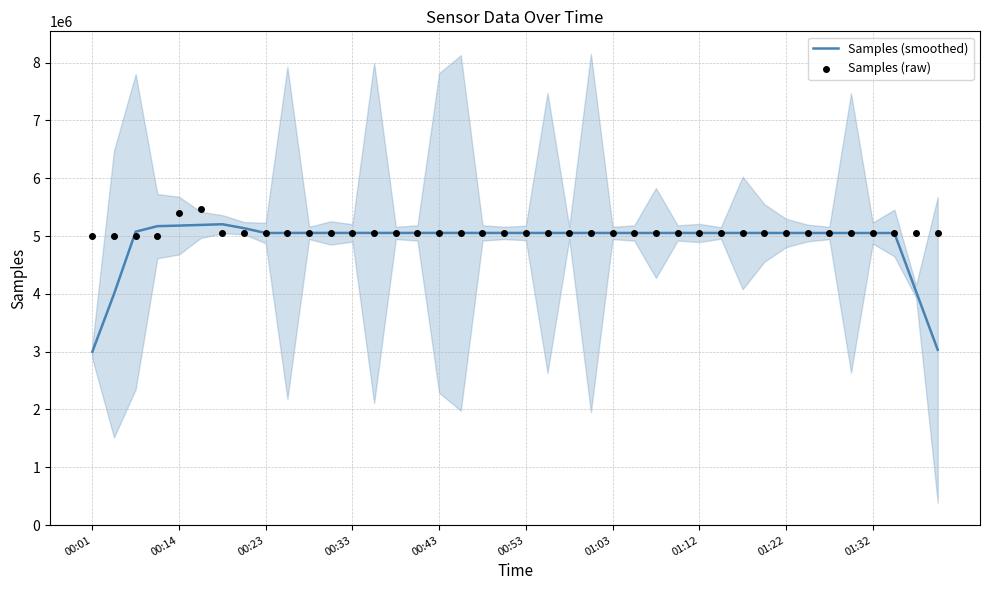

What are all the series names shown in the legend?

Samples (smoothed), Samples (raw)